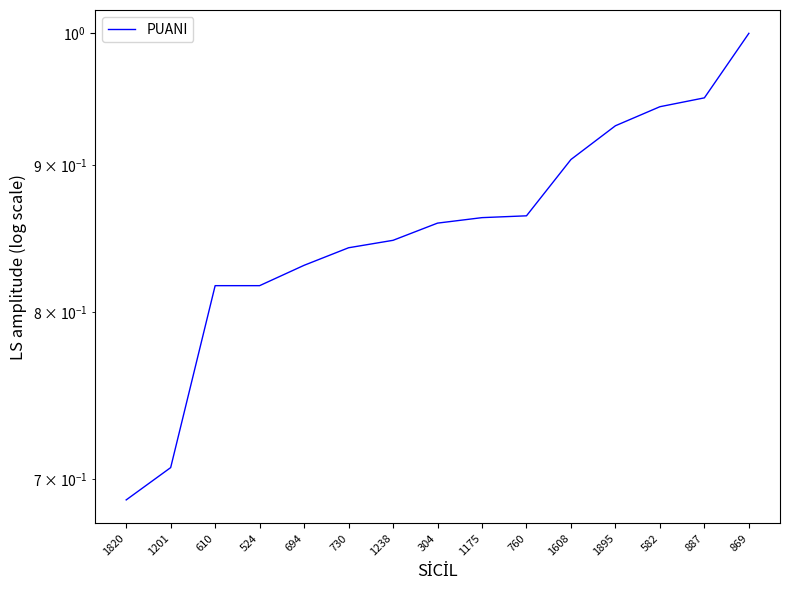

How many lines are shown in the chart?

1